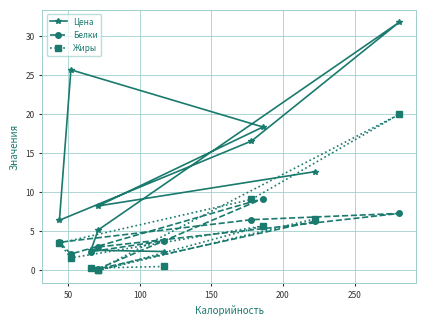

What is the difference between the maximum and minimum values in the Жиры series?

20.0